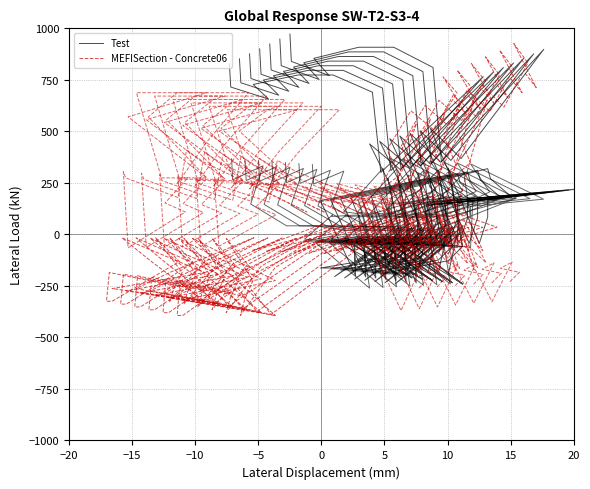

How many data points in MEFISection - Concrete06 are less than -65?

21